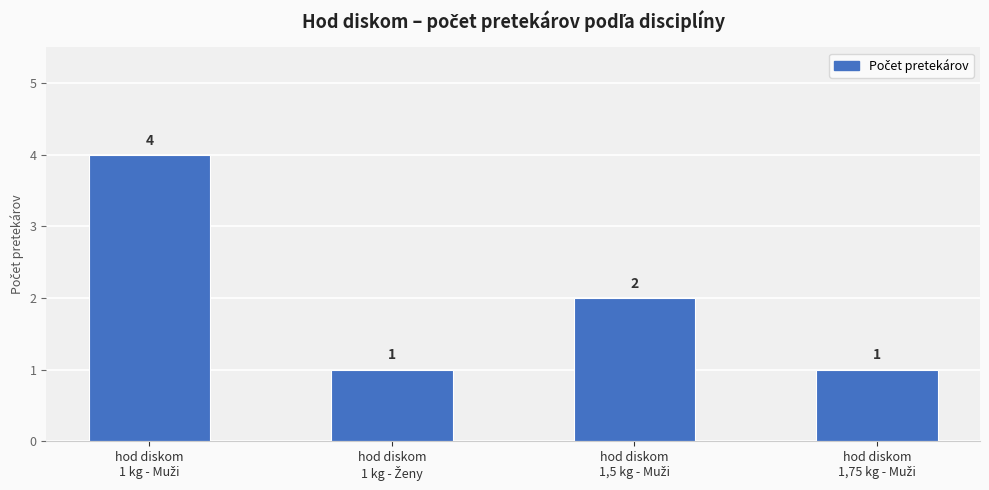

What is the difference between the maximum and second lowest values?

3